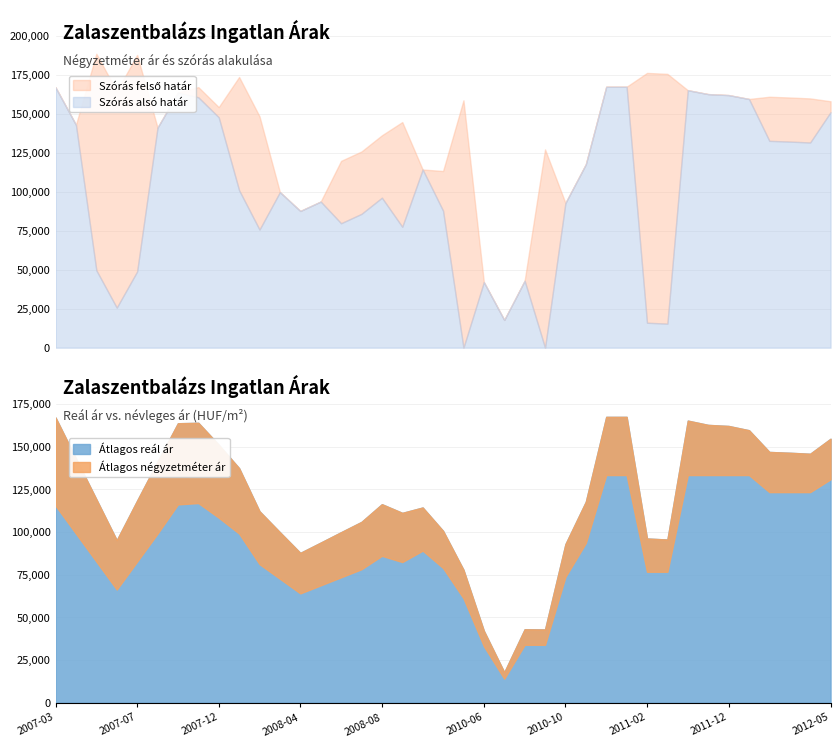

What is the total value across all series at 2010-11?

446682